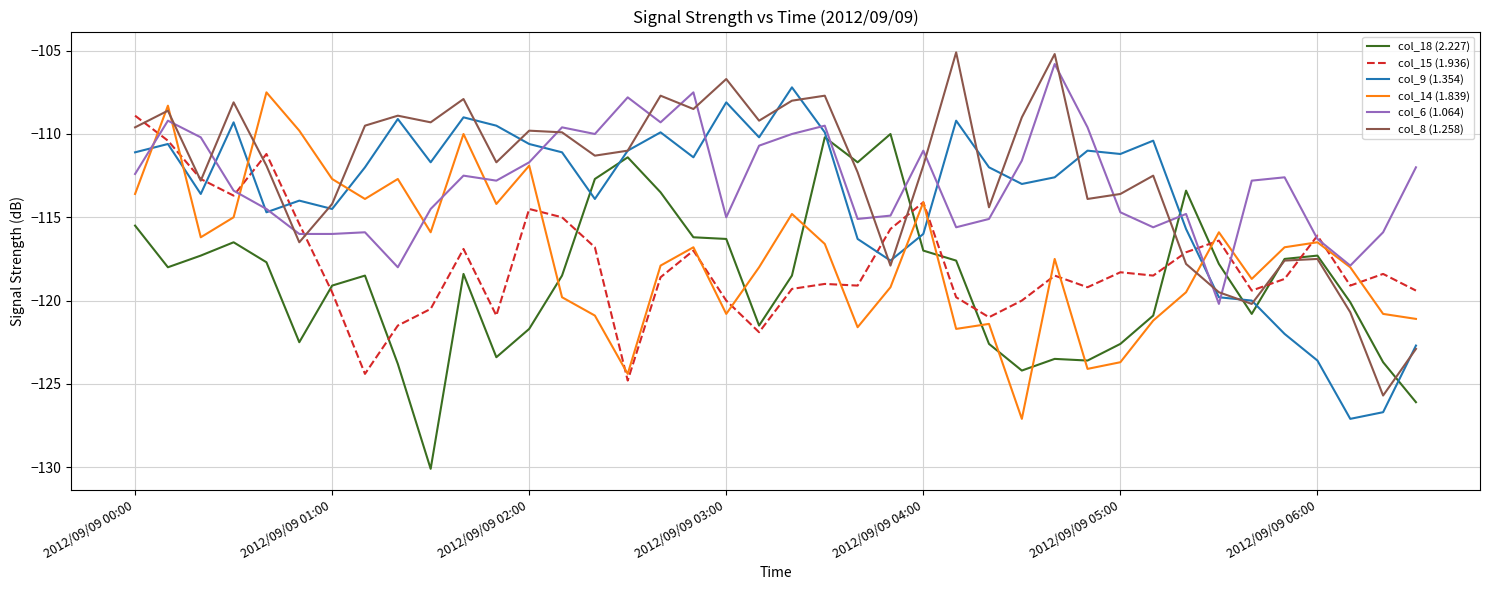

What is the greatest value displayed?

-105.1